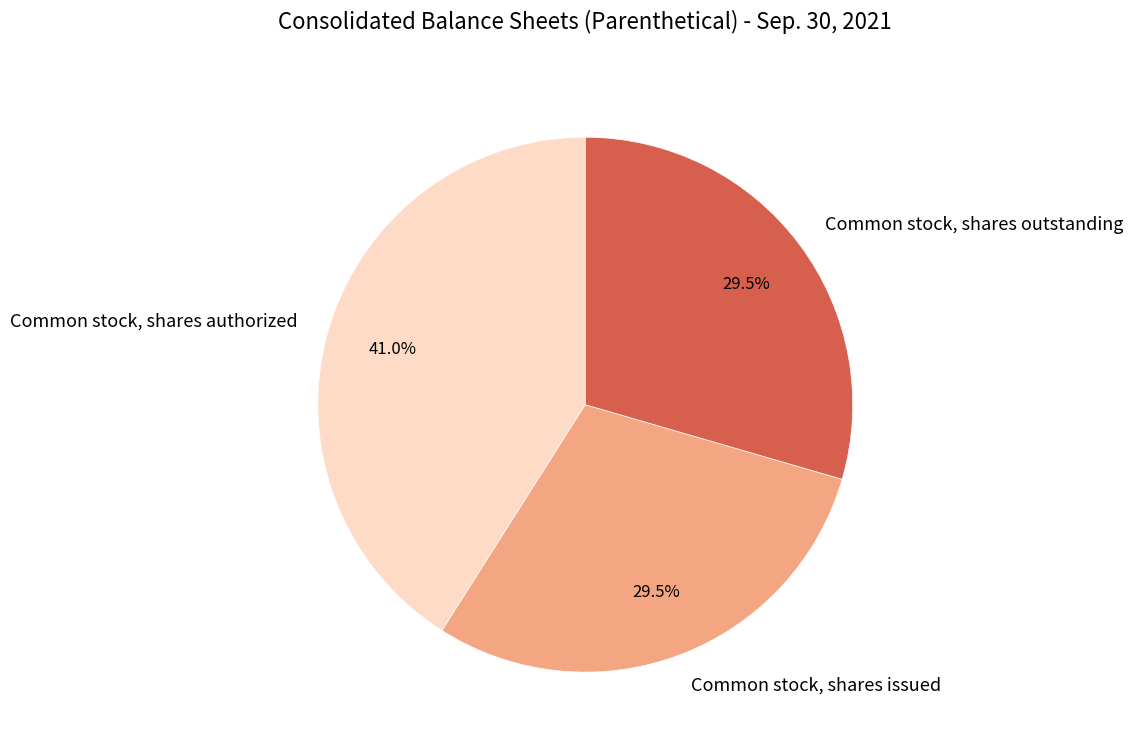

Which slice is the largest?

Common stock, shares authorized